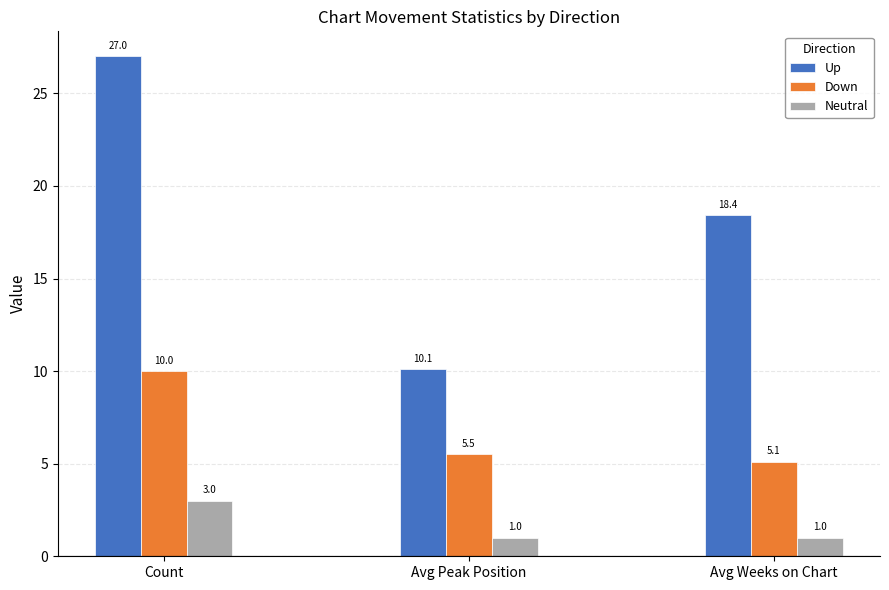

What is the label of the 2nd bar from the left?

Avg Peak Position